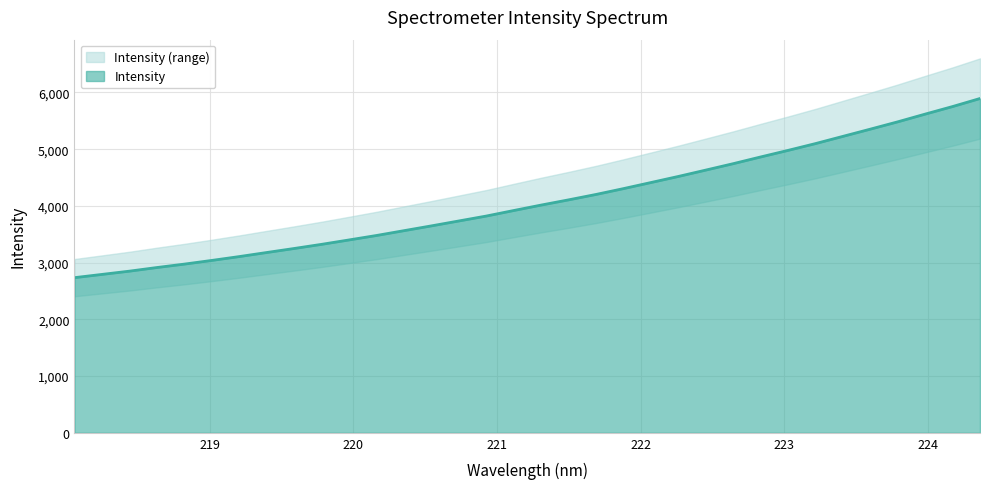

What is the difference between the values at 222.6447 and 219.2067?

1638.1